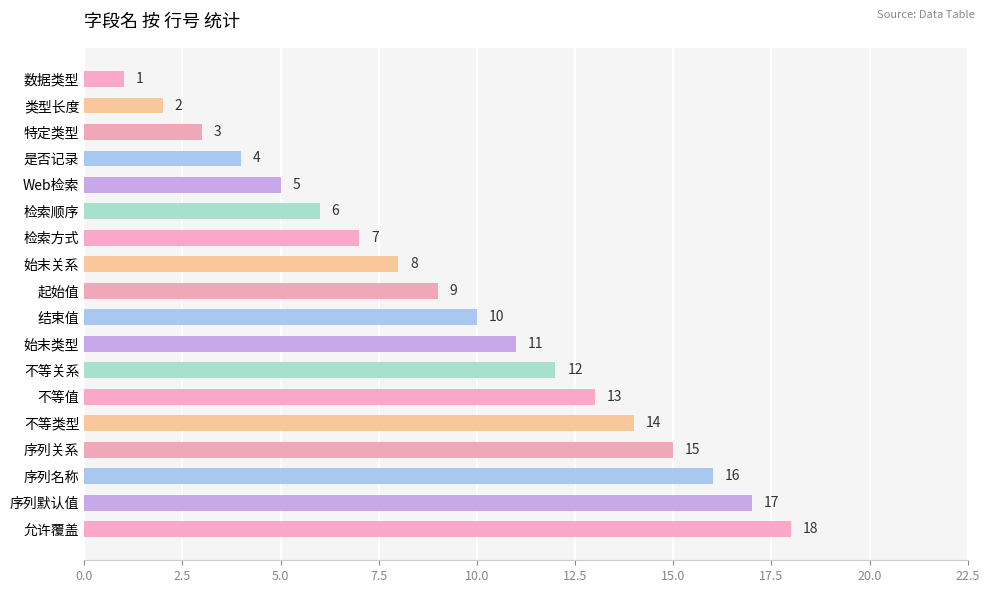

At which category does the chart reach its peak across all series?

允许覆盖